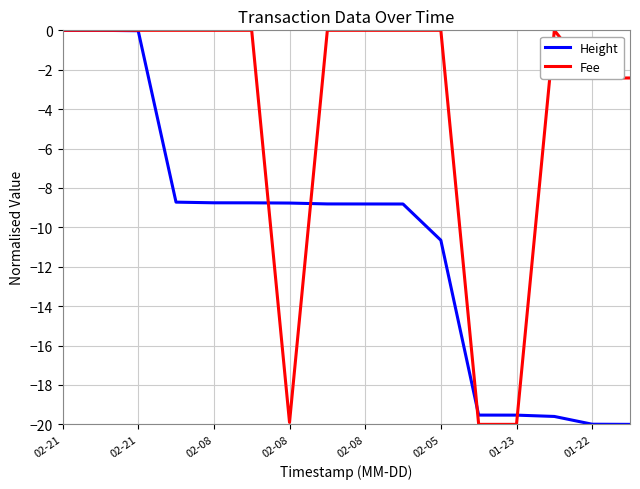

Which series has the largest total across all categories?

Fee